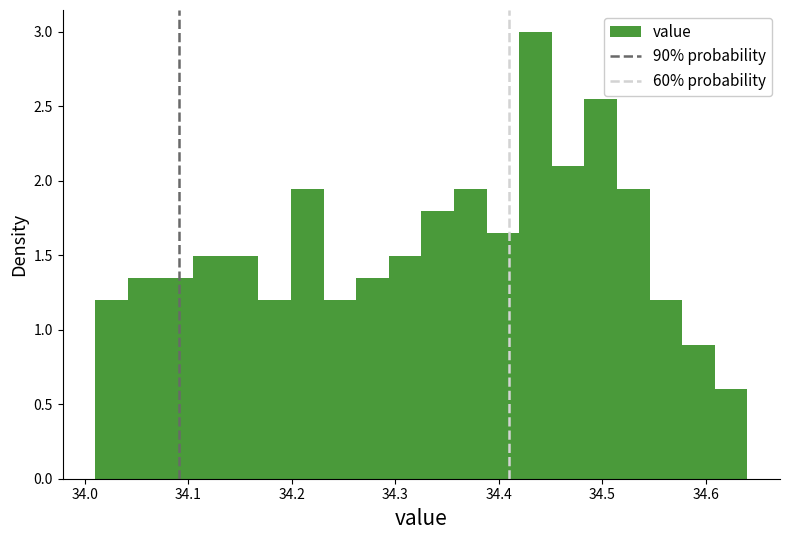

Read against the x-axis, roughly where is the centre of the tallest bar?

34.44